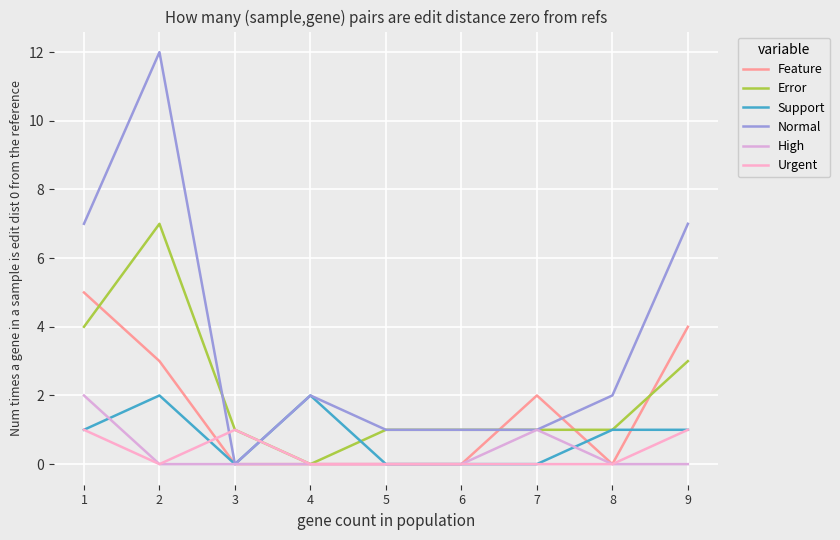

Does the chart display data point markers on the line(s)?

No